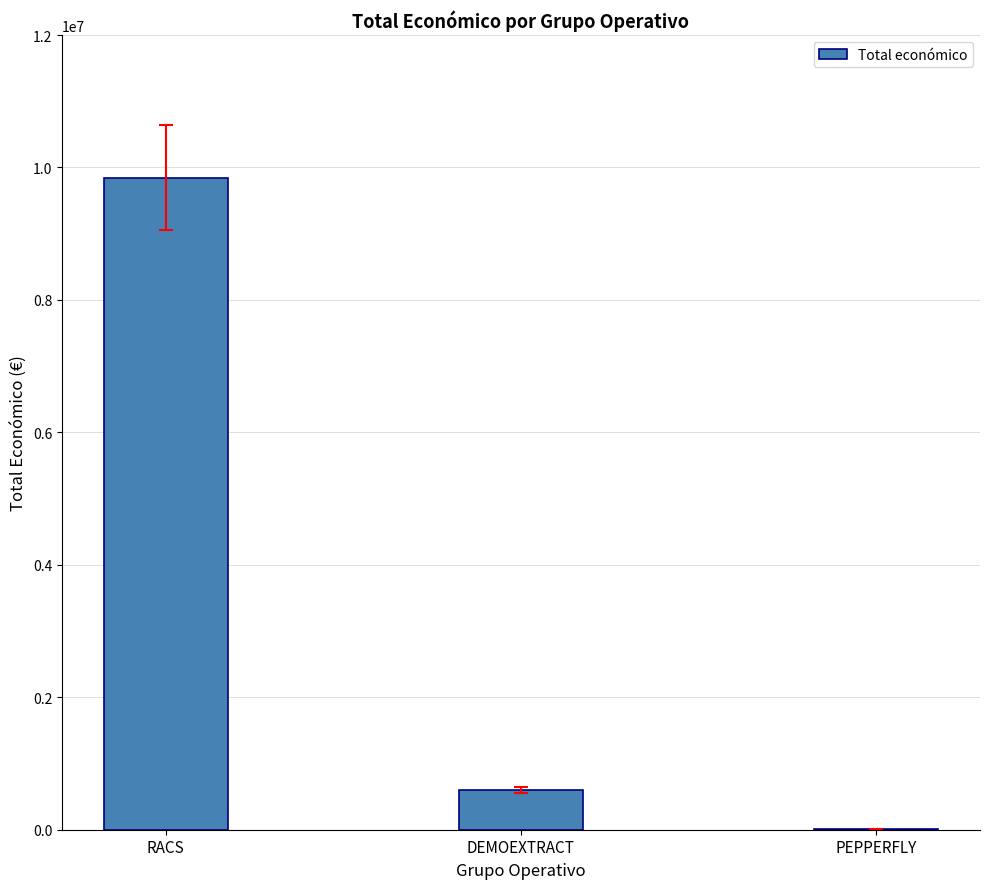

Reading right to left, what are all the values shown in this chart?

PEPPERFLY=7960	DEMOEXTRACT=600043	RACS=9847932